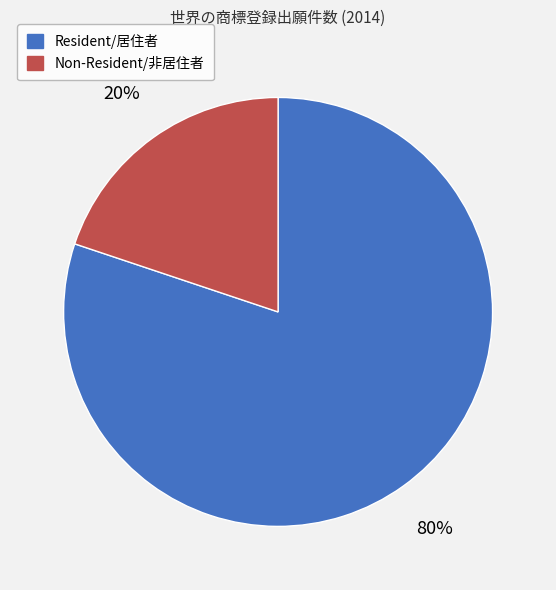

How many segments does this pie chart have?

2